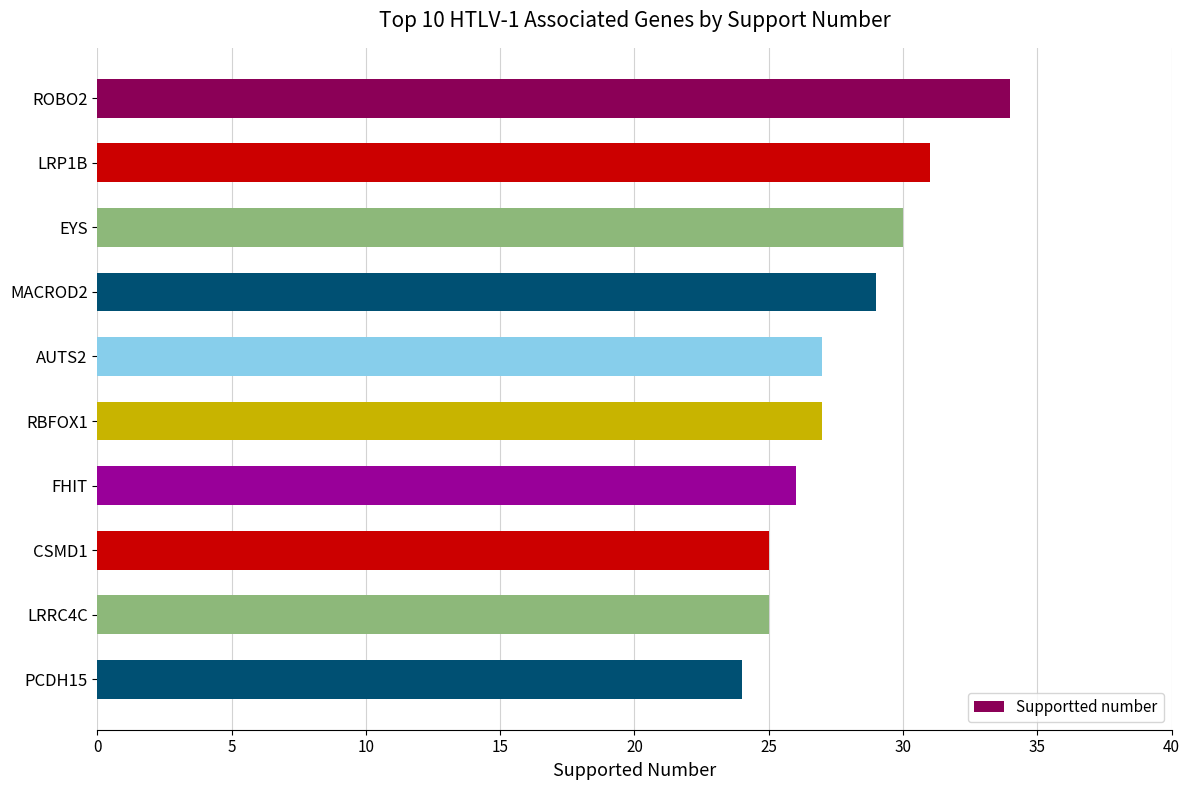

Count the number of data series in this chart.

1